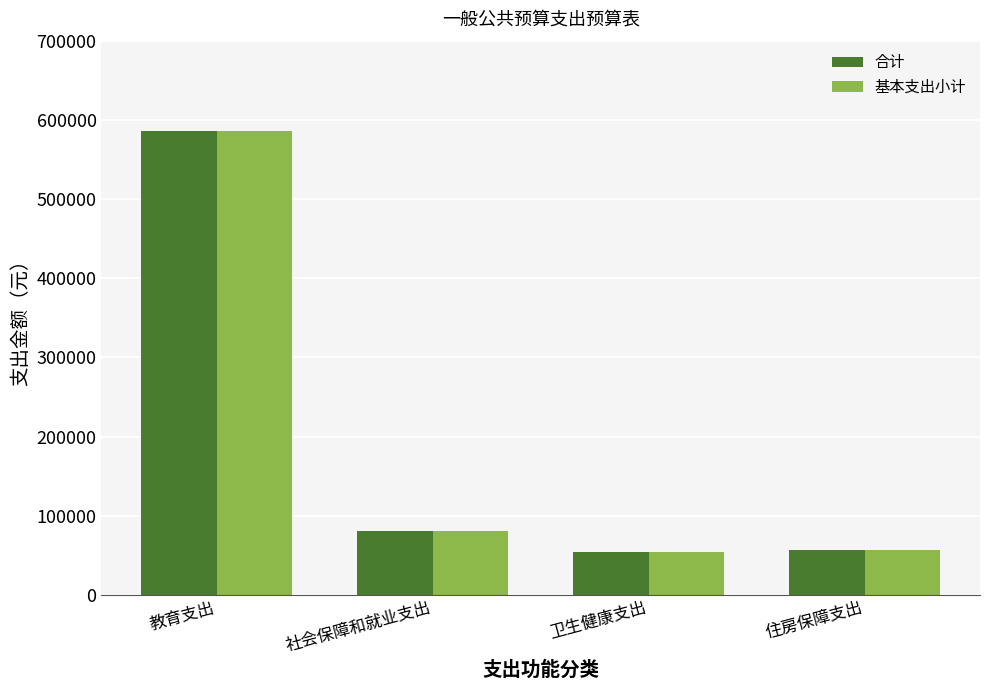

Reading left to right, what are all the values shown in this chart?

合计: 教育支出=585425.3	社会保障和就业支出=80542.8	卫生健康支出=54140.9	住房保障支出=57190.2
基本支出小计: 教育支出=585425.3	社会保障和就业支出=80542.8	卫生健康支出=54140.9	住房保障支出=57190.2